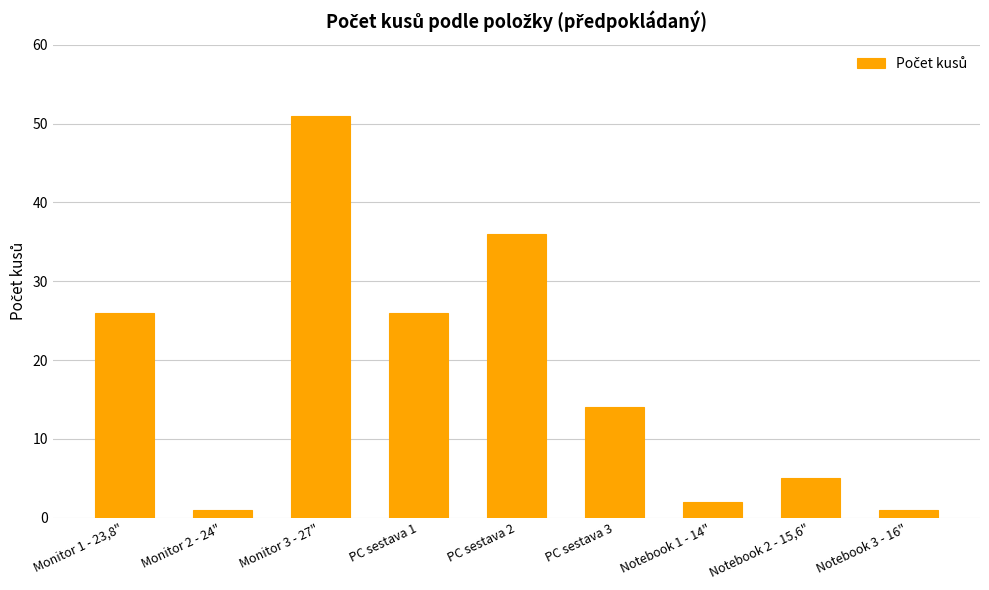

What position from the right is PC sestava 1?

6